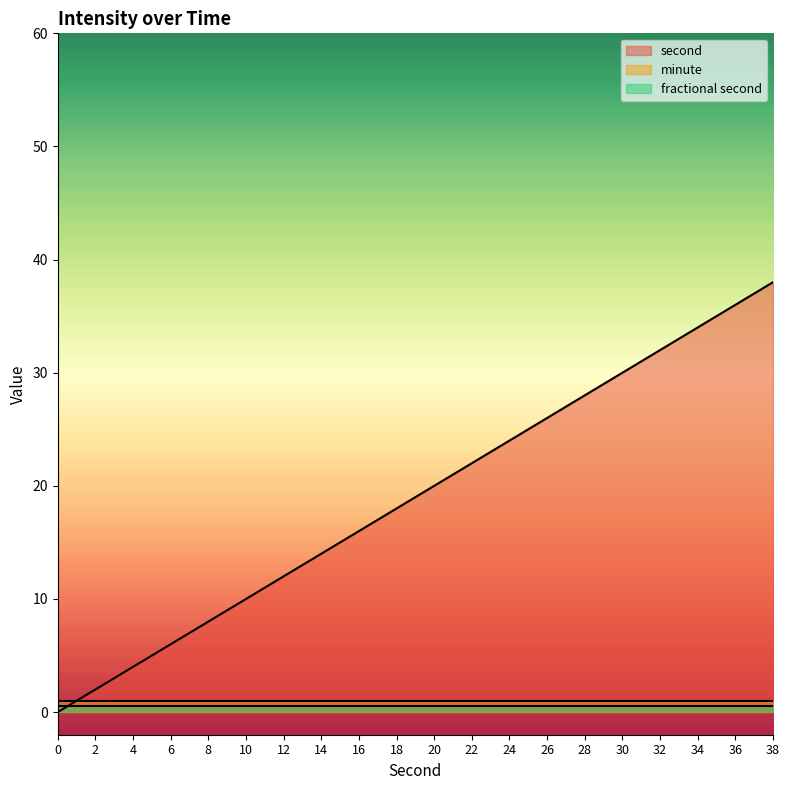

How many categories are shown in the chart?

20